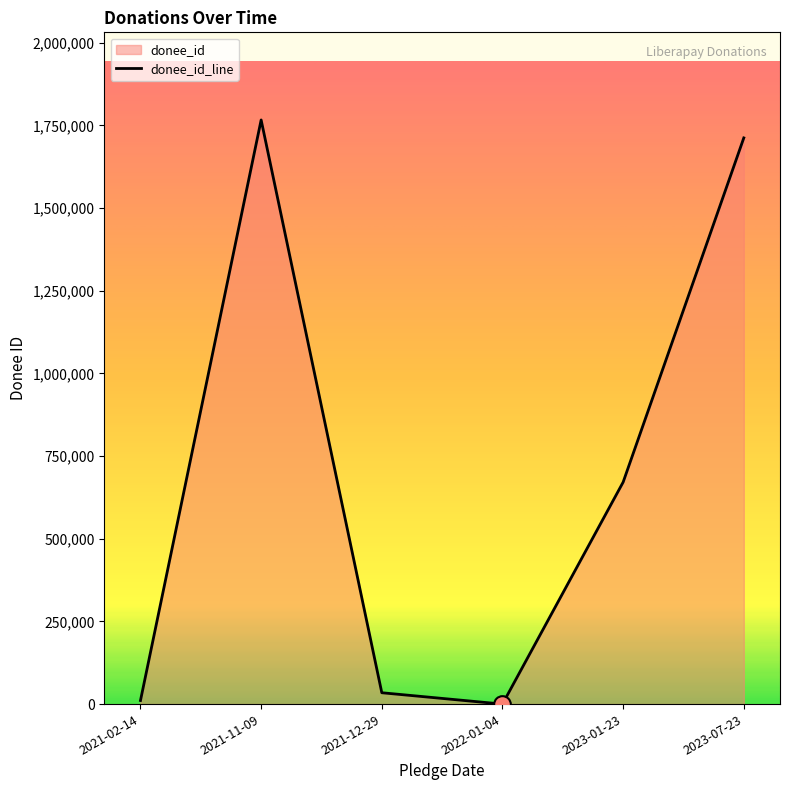

Rank the categories by value from lowest to highest.

2022-01-04, 2021-02-14, 2021-12-29, 2023-01-23, 2023-07-23, 2021-11-09